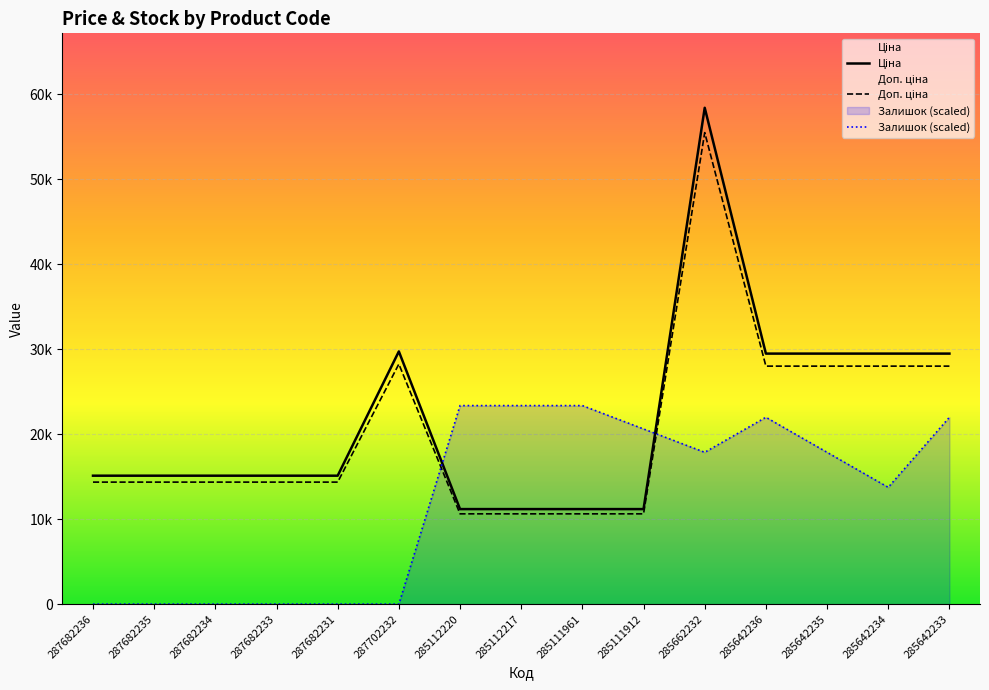

Is it true that Ціна equals 87558.0 at 285662232?

False